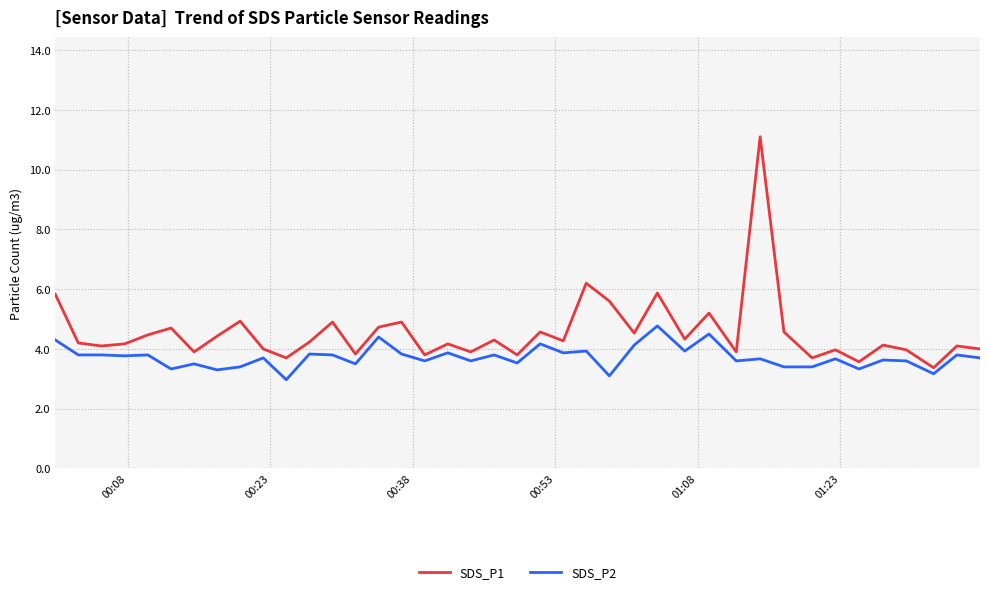

Which series has the largest total across all categories?

SDS_P1